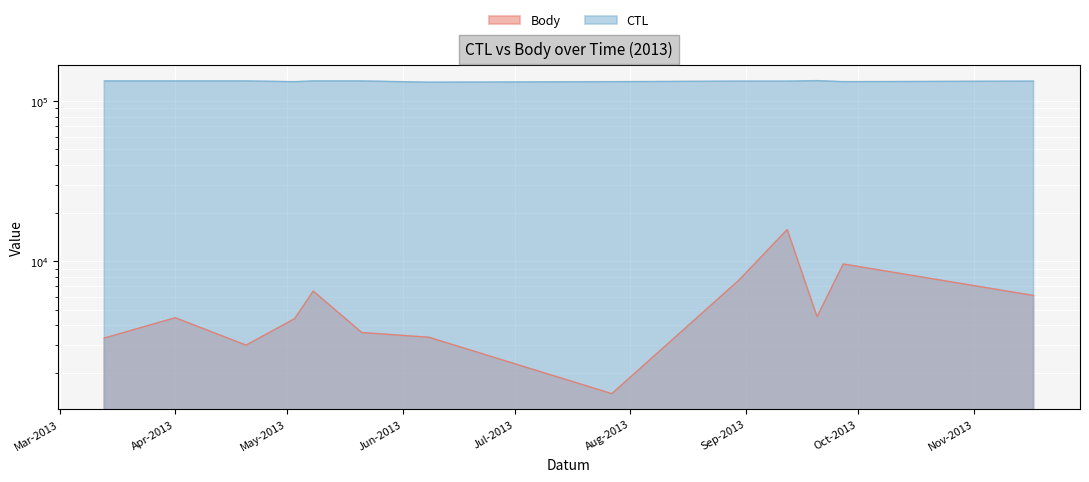

Where is Body nearest to the value 8659?

2013-09-27